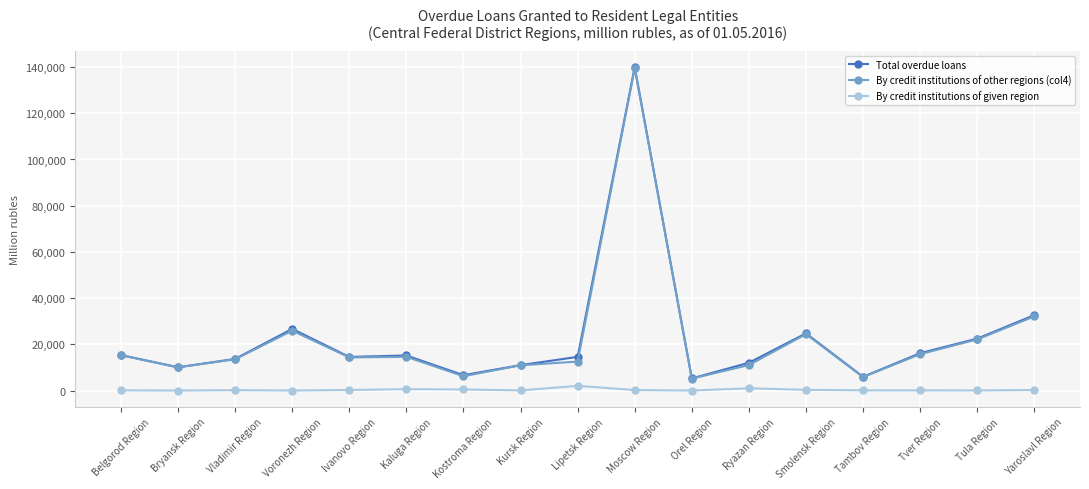

At which category does Total overdue loans reach its first local valley?

Bryansk Region